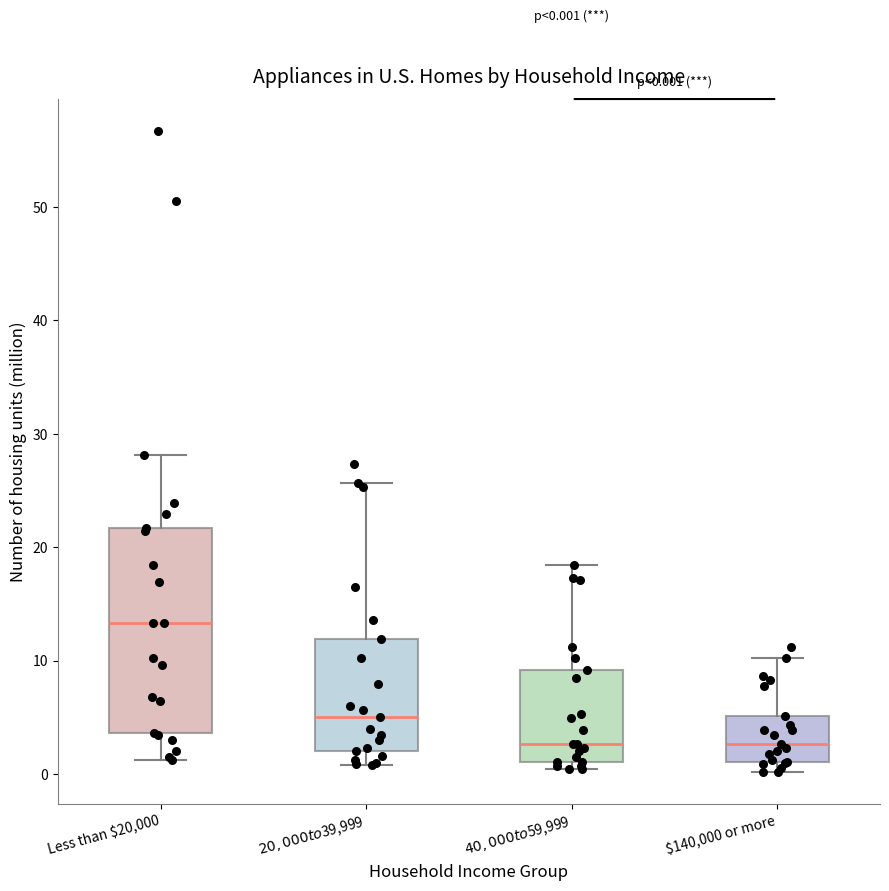

Which box is the tallest, from its lower edge to its upper edge?

Less than $20,000